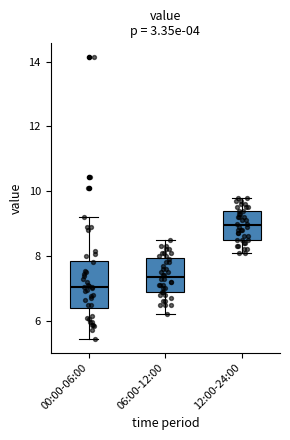

Reading left to right, transcribe this box plot: for each box, give where its median line is, the range the box spans, and where its two whiskers end, as read against the y-axis. The values are not printed on the chart, so give them approximately, as read against the axis.

00:00-06:00: median 7.0, box 6.4 to 7.8, whiskers 5.4 to 9.2
06:00-12:00: median 7.4, box 7.0 to 8.0, whiskers 6.2 to 8.6
12:00-24:00: median 9.0, box 8.6 to 9.4, whiskers 8.2 to 9.8